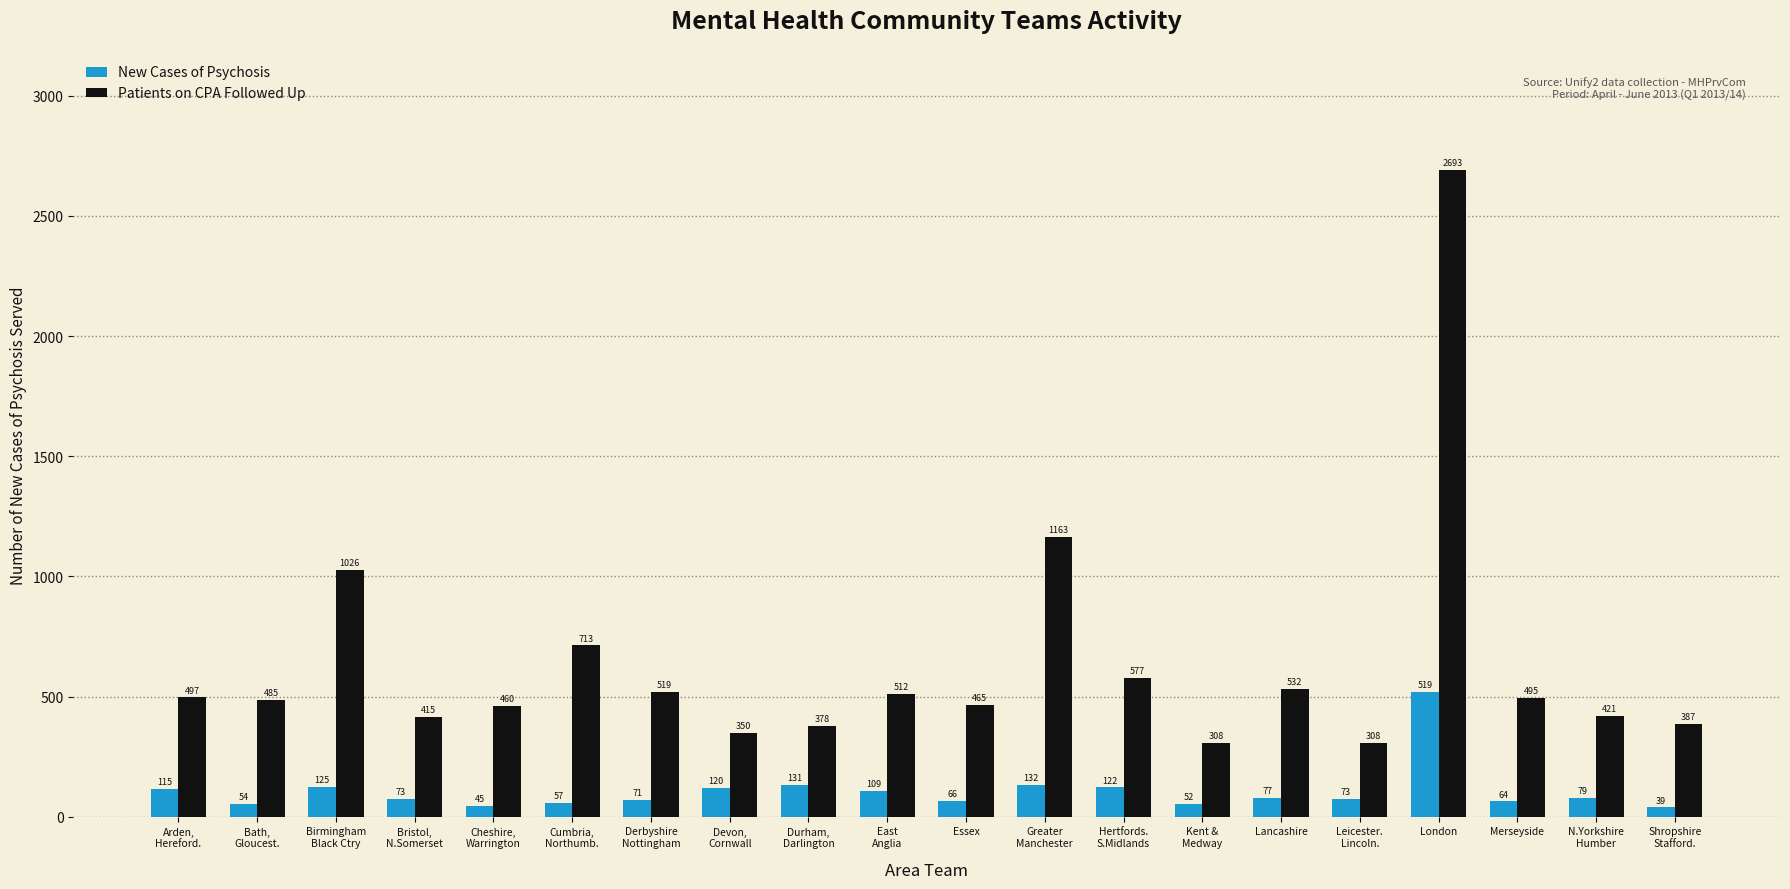

Between Birmingham
Black Ctry and Shropshire
Stafford., which series saw the biggest shift?

Patients on CPA Followed Up